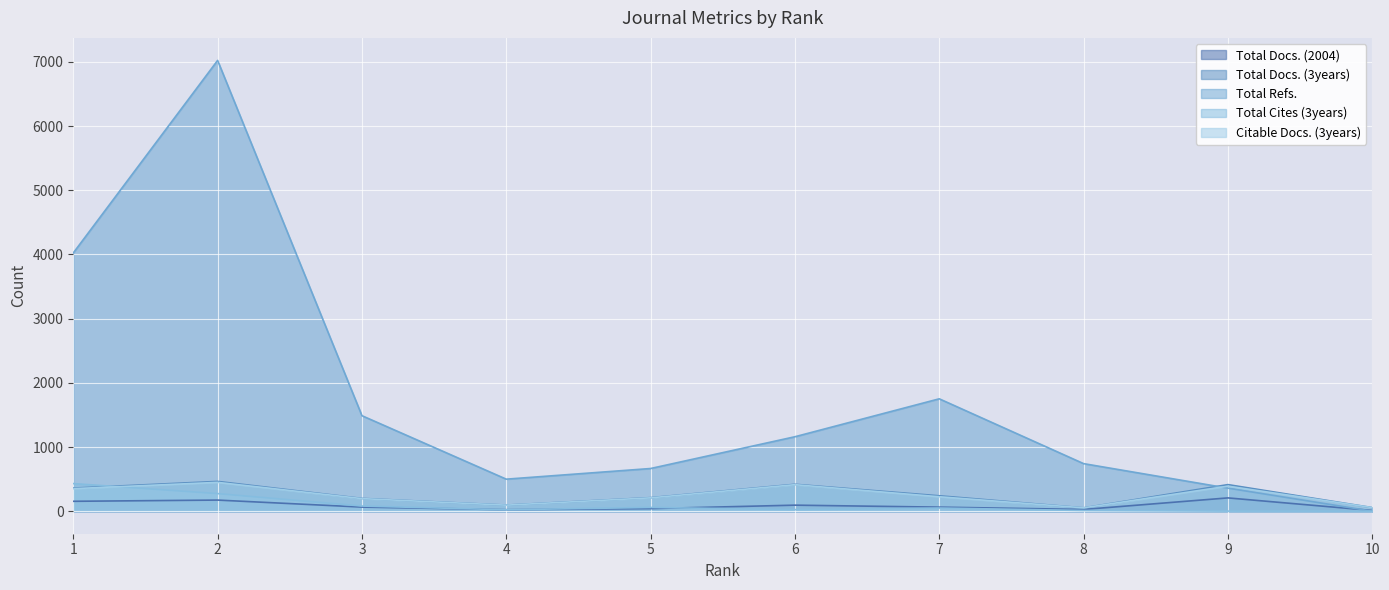

Where do Total Cites (3years) and Total Docs. (2004) first cross each other?

3 and 4